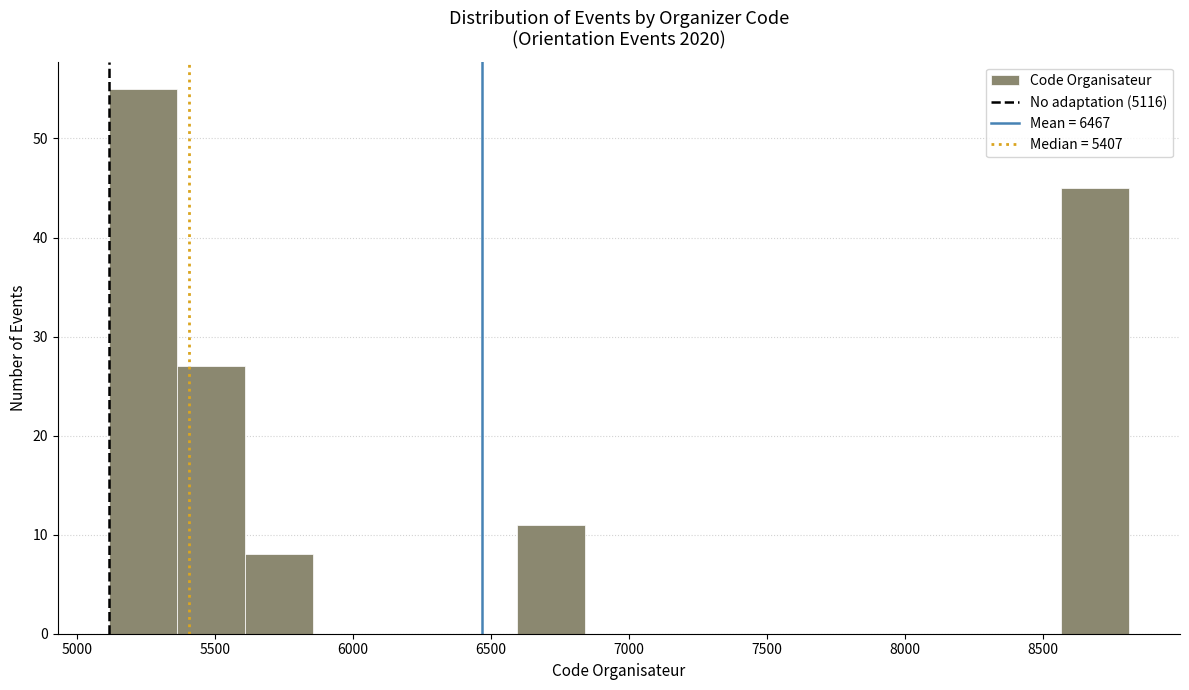

How tall is the bar that spans 5350 to 5600 on the x-axis? Neither the bar edges nor the heights are printed on the chart, so give them approximately, as read against the axes.

27